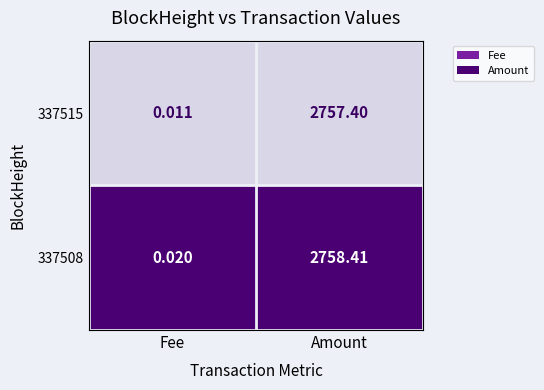

At which label does 337508 reach its minimum?

Fee